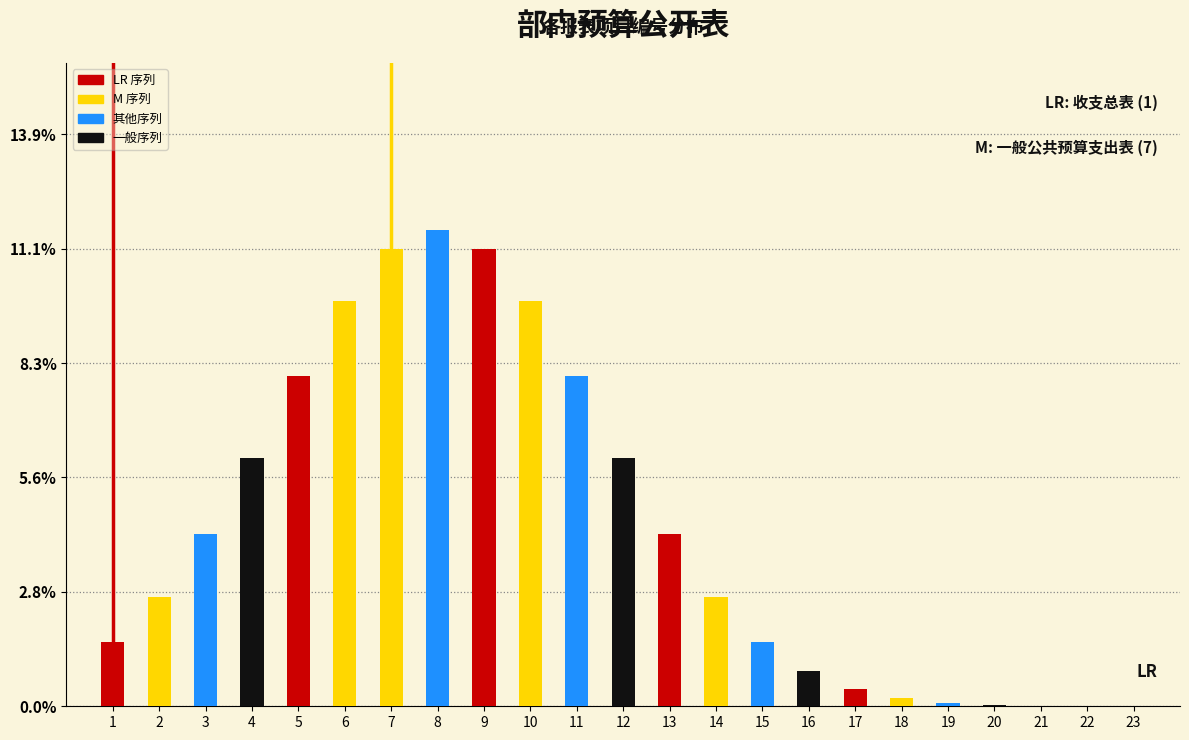

Which category has the highest value across all series?

8